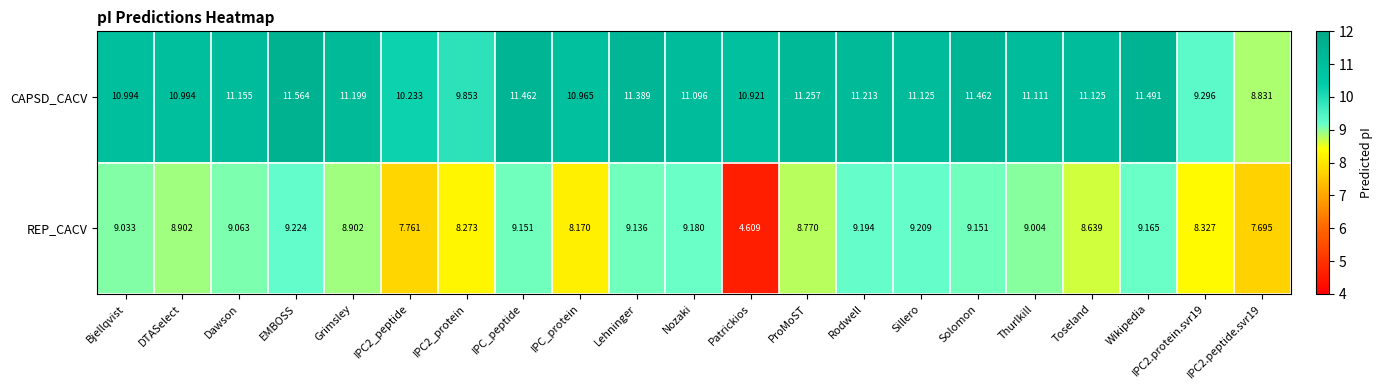

Which label corresponds to the largest value in the chart?

EMBOSS